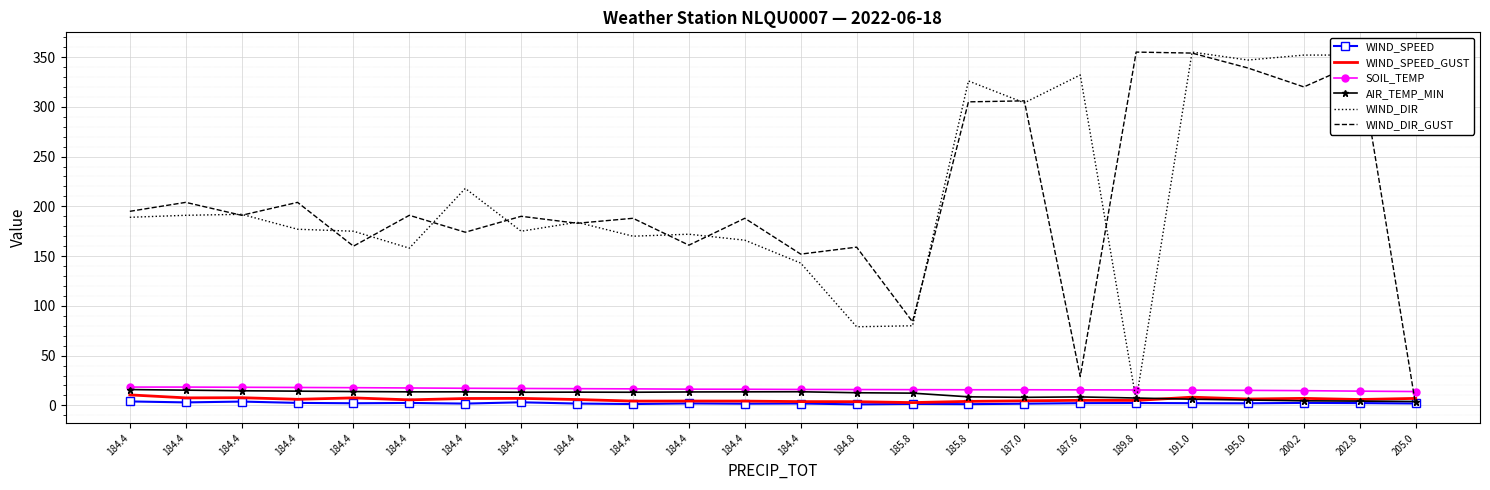

Which series changed the most between 184.4 and 184.4?

WIND_DIR